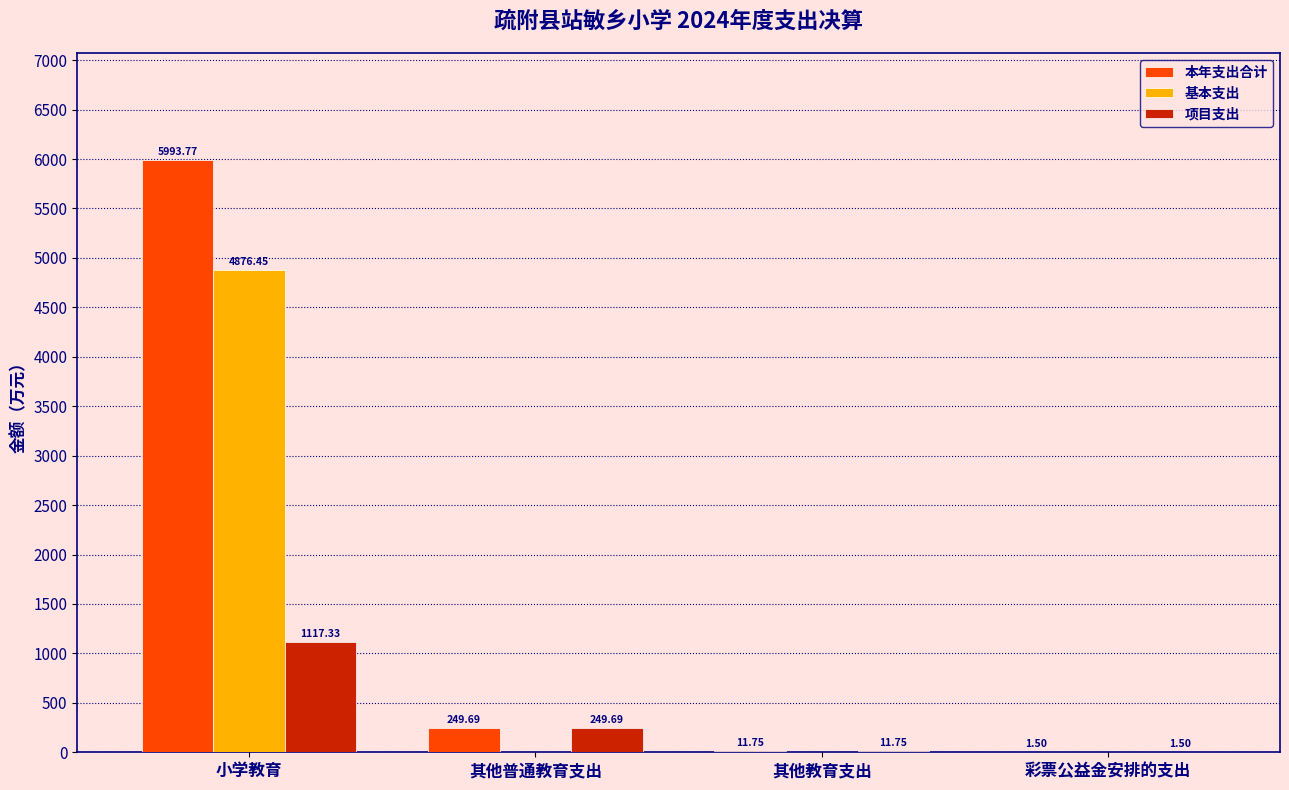

What is the sum of all 本年支出合计 values?

6256.7